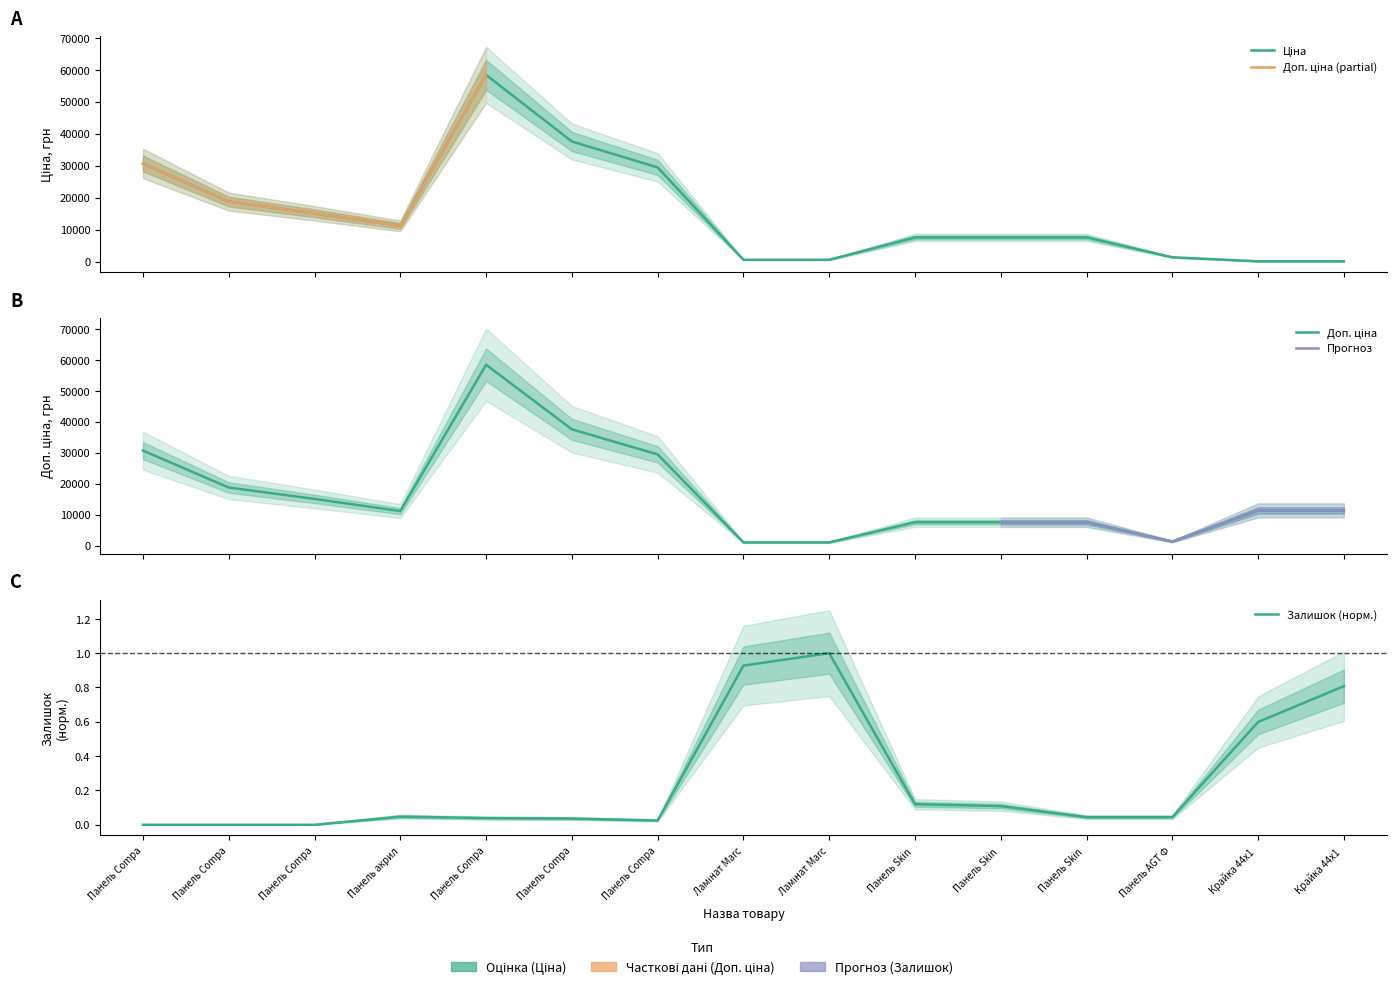

The value of Залишок at Крайка 44x1 is 0.8. True or false?

True